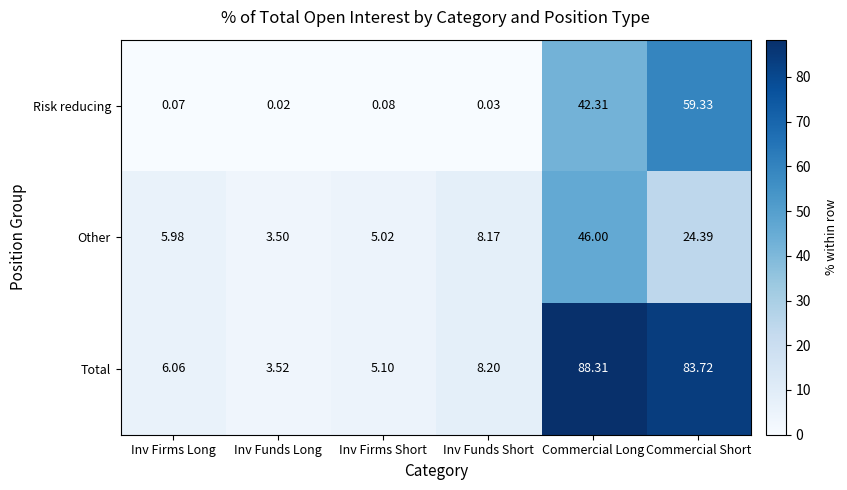

At how many categories does at least one series exceed 60?

2